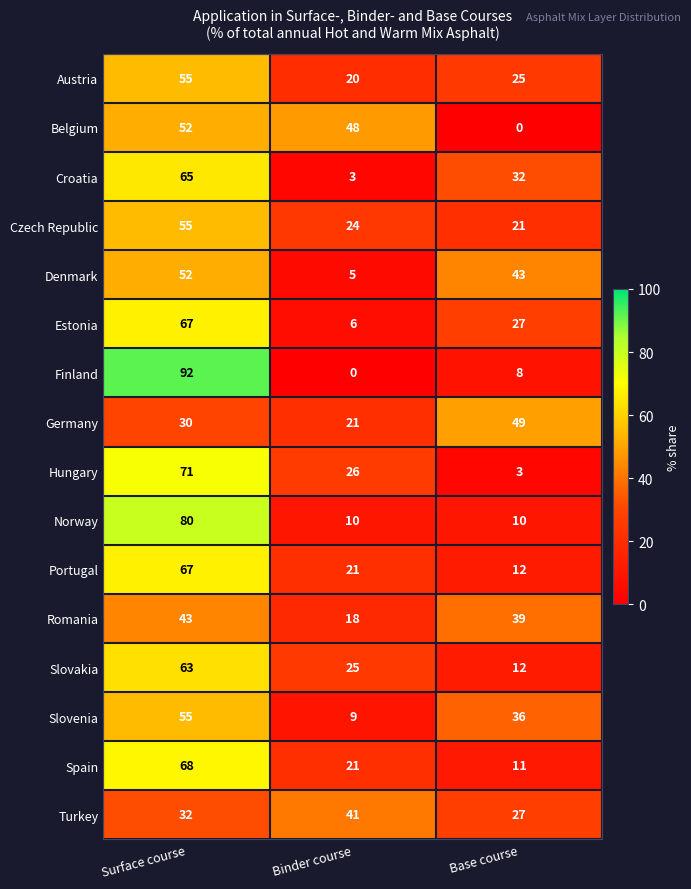

Which series has the largest range (max minus min)?

Finland